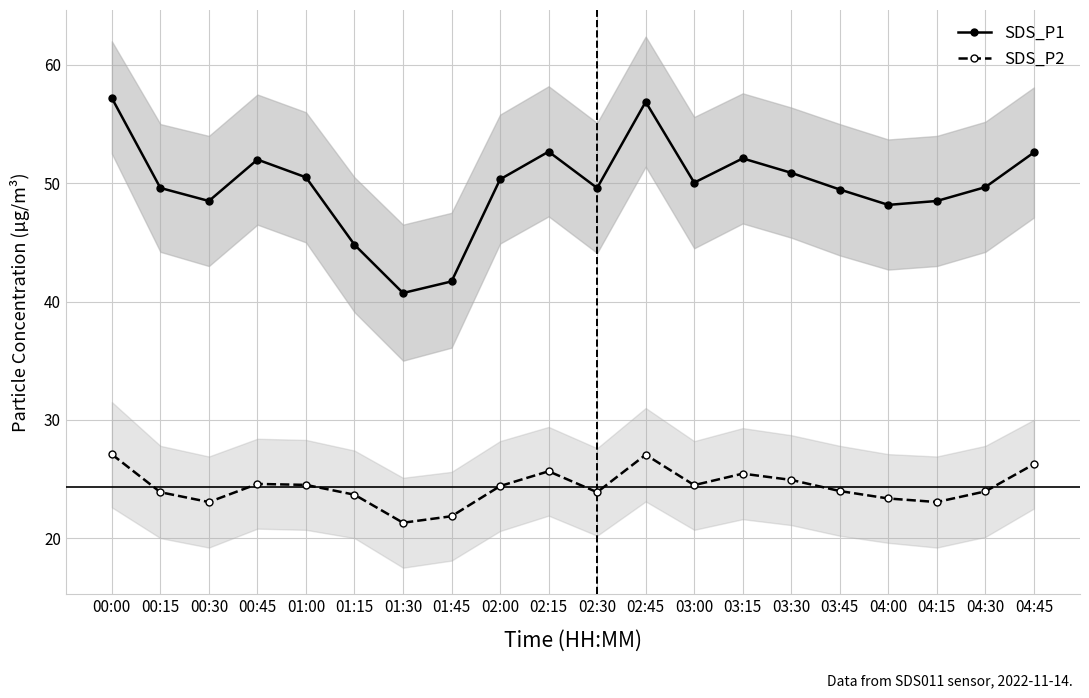

Count the number of categories in the chart.

20